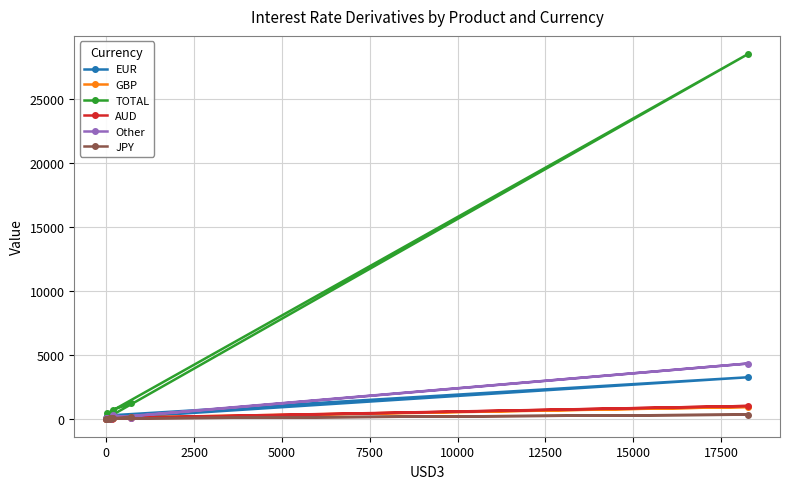

Does the chart have visible grid lines?

Yes